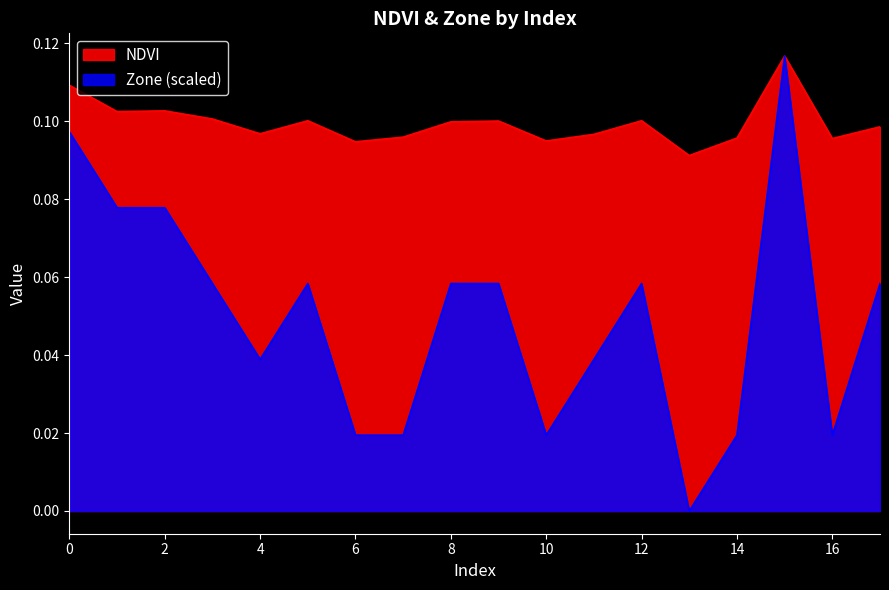

Is the value of NDVI at 17 greater than the value of Zone at 10?

Yes